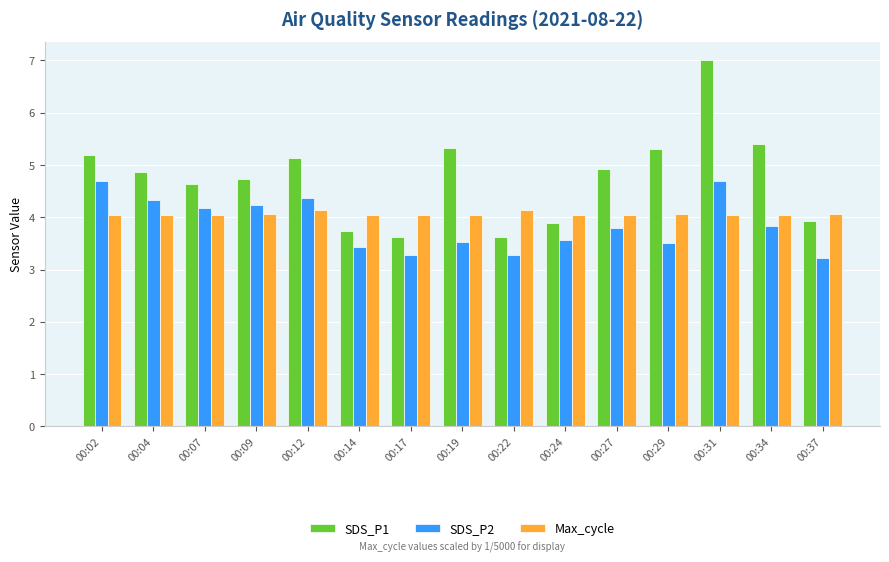

What is the difference between the maximum and minimum values in the SDS_P2 series?

1.5